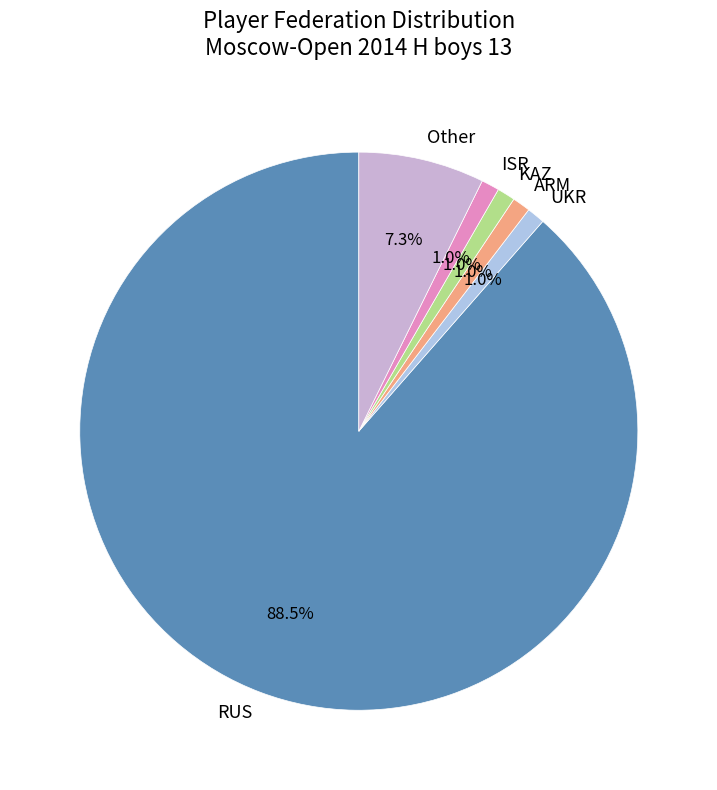

Does KAZ account for over 50% of the chart?

No